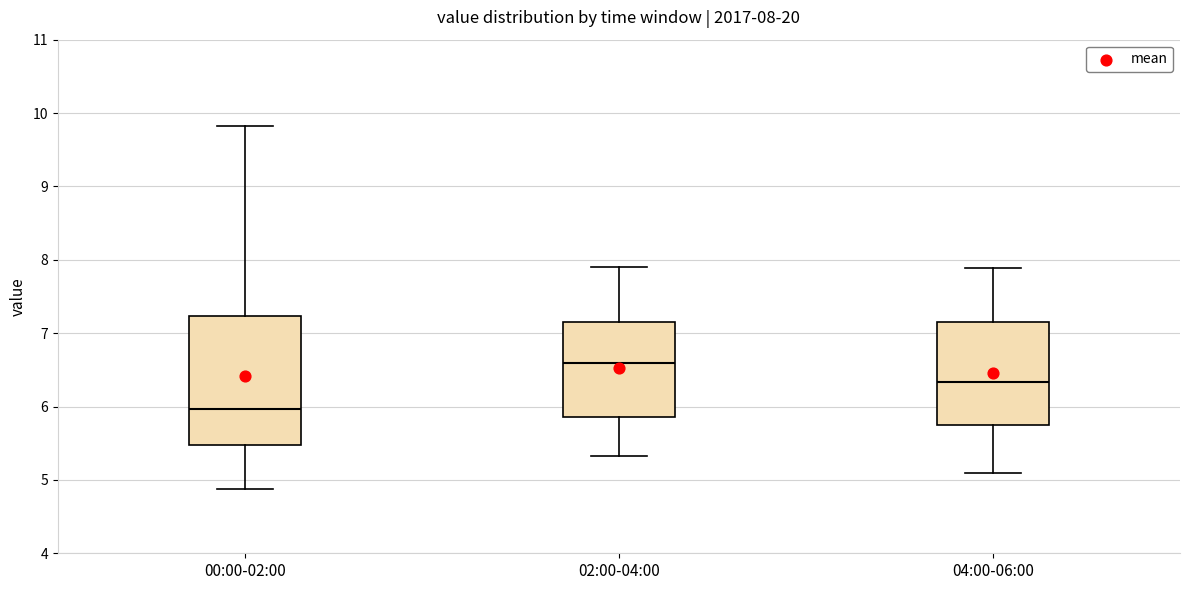

Which box is the tallest, from its lower edge to its upper edge?

00:00-02:00